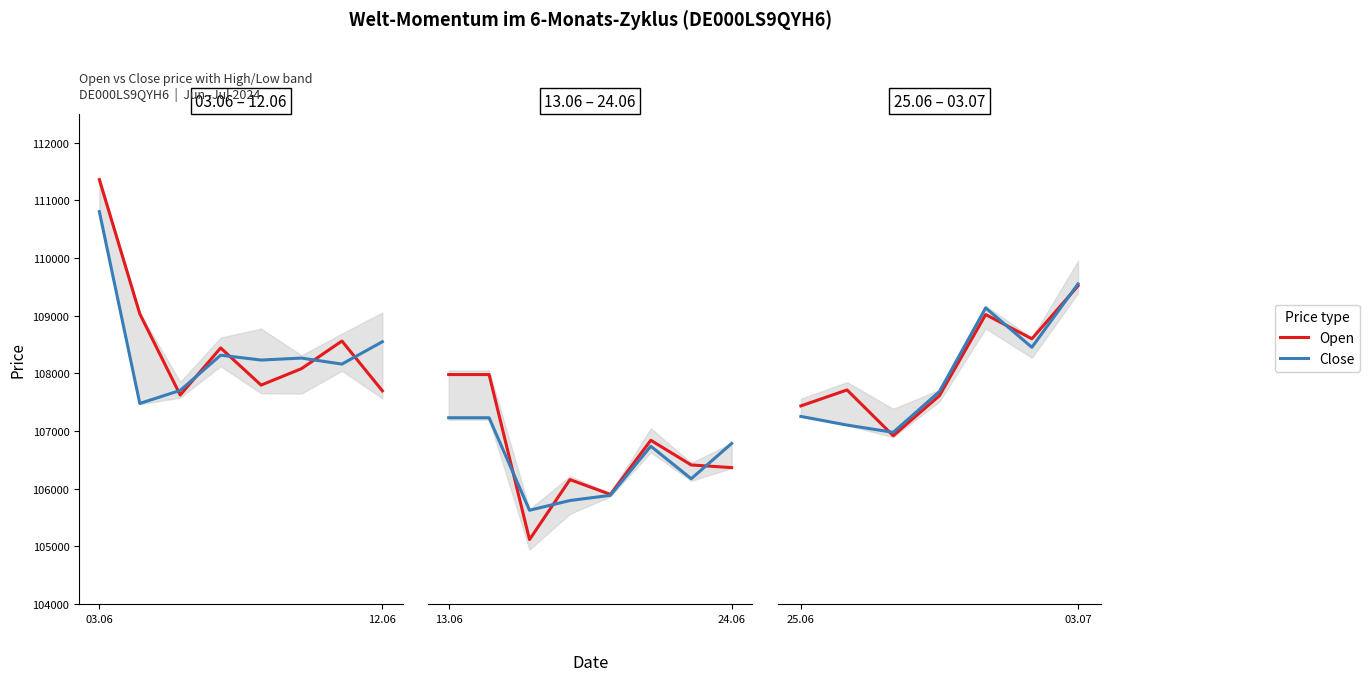

At how many categories does at least one series exceed 108552?

3